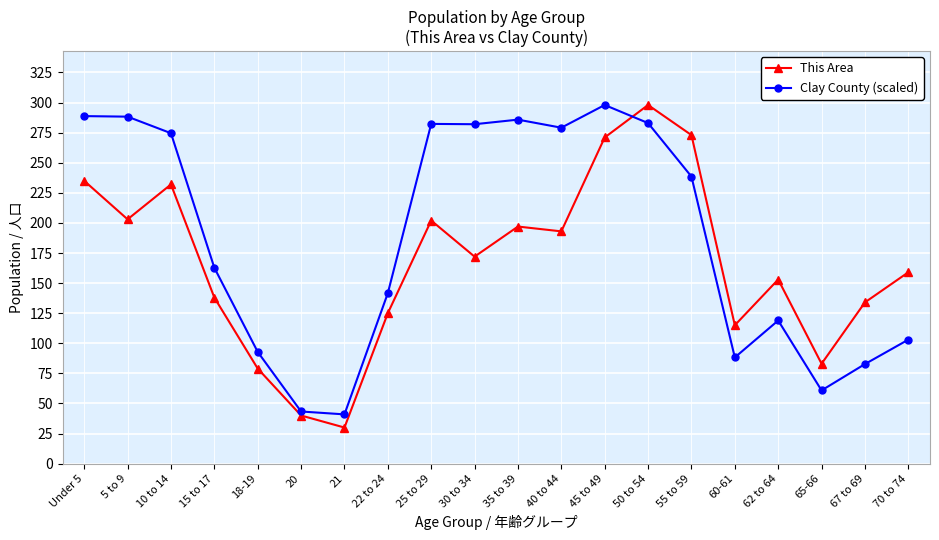

What is the label of the 11th point from the right?

30 to 34